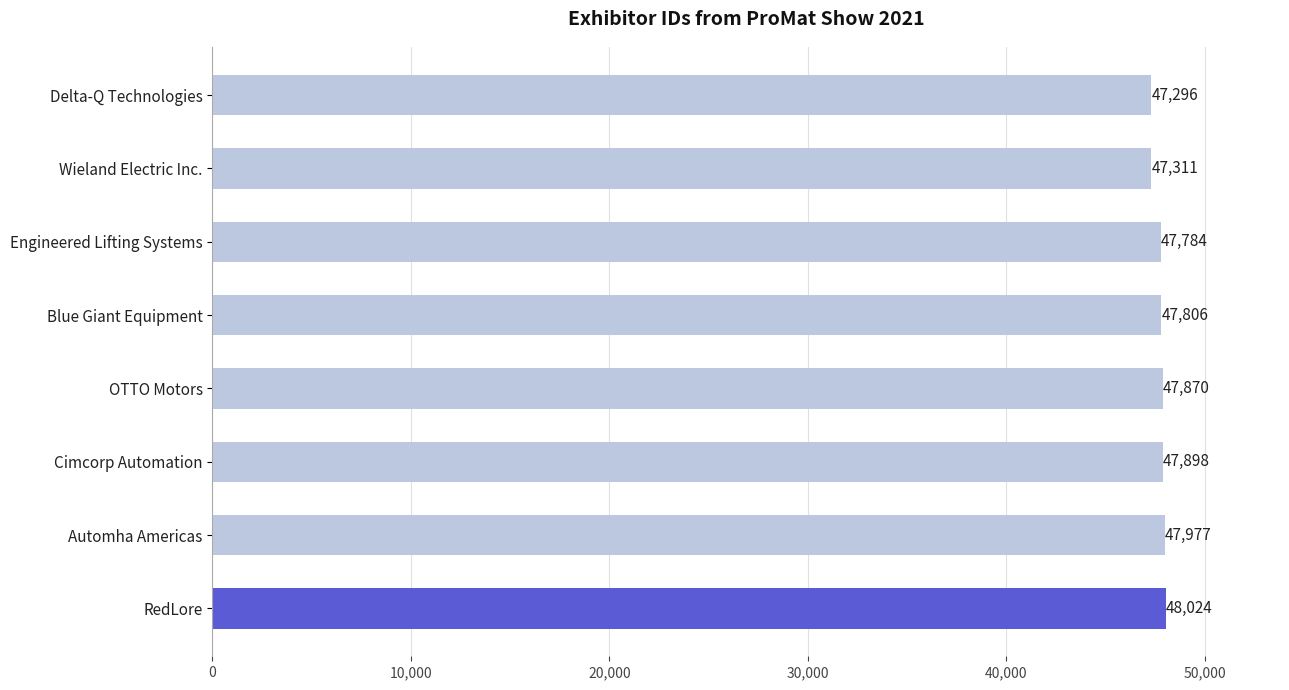

Reading bottom to top, transcribe all the data shown in this chart.

RedLore=48024	Automha Americas=47977	Cimcorp Automation=47898	OTTO Motors=47870	Blue Giant Equipment=47806	Engineered Lifting Systems=47784	Wieland Electric Inc.=47311	Delta-Q Technologies=47296